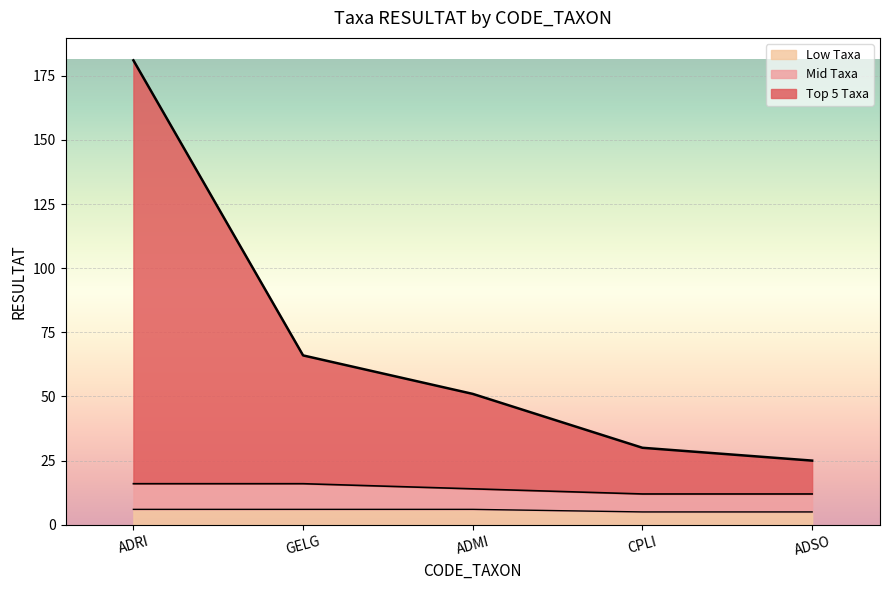

Reading left to right, list all the values displayed in this chart.

Top 5 Taxa: ADRI=181	GELG=66	ADMI=51	CPLI=30	ADSO=25
Mid Taxa: ADRI=16	GELG=16	ADMI=14	CPLI=12	ADSO=12
Low Taxa: ADRI=6	GELG=6	ADMI=6	CPLI=5	ADSO=5